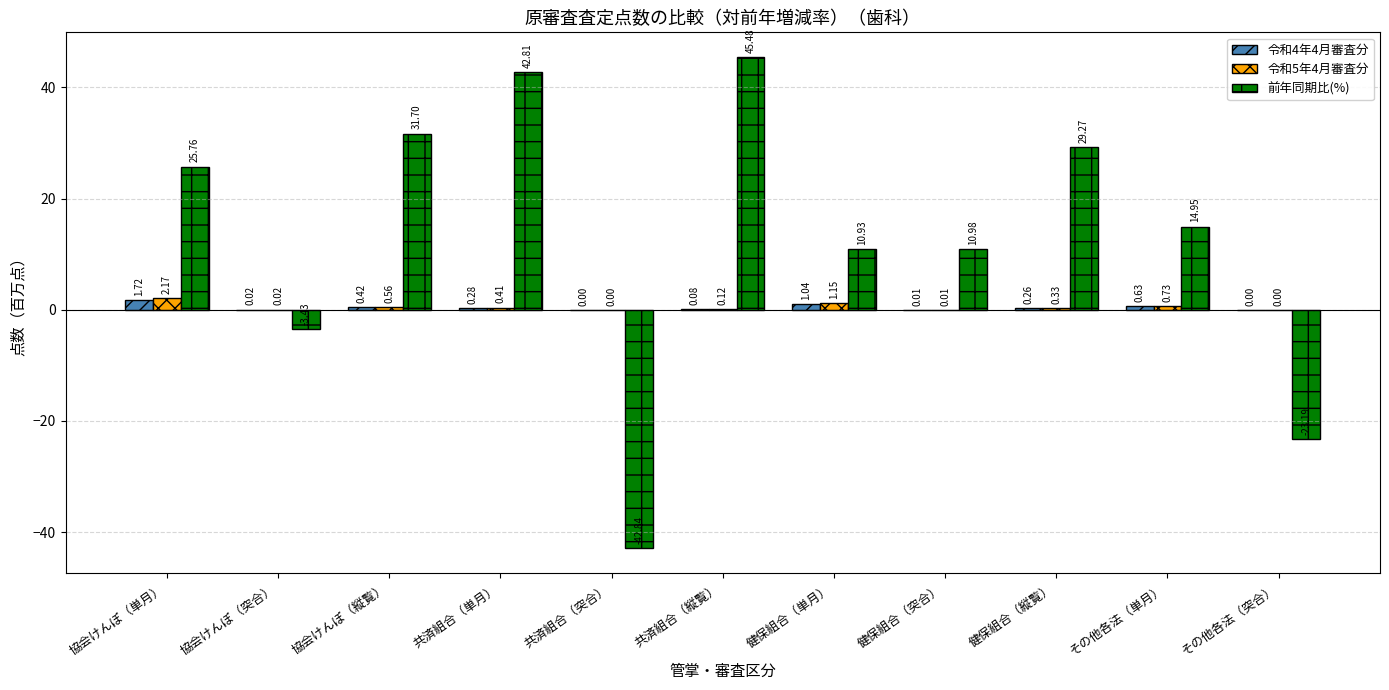

At which label does 前年同期比(%) first exceed 14?

協会けんぽ（単月）